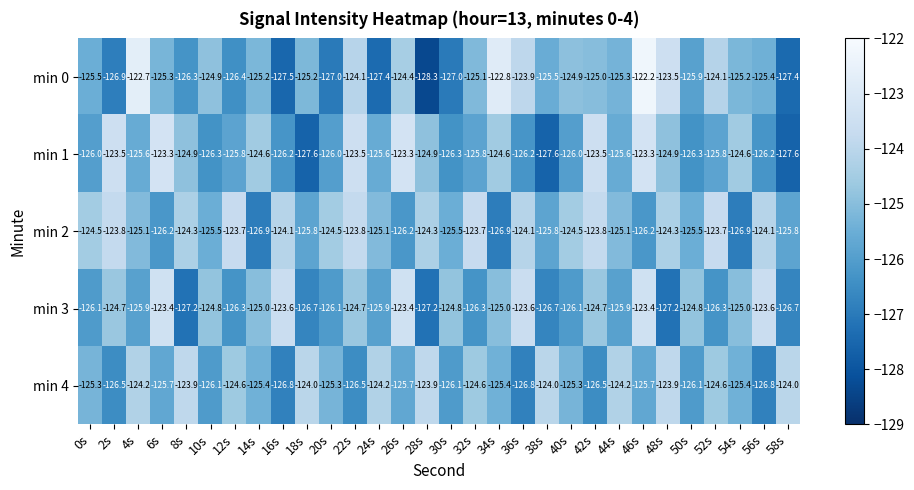

Rank the series by their maximum value, from lowest to highest.

min 4, min 2, min 3, min 1, min 0